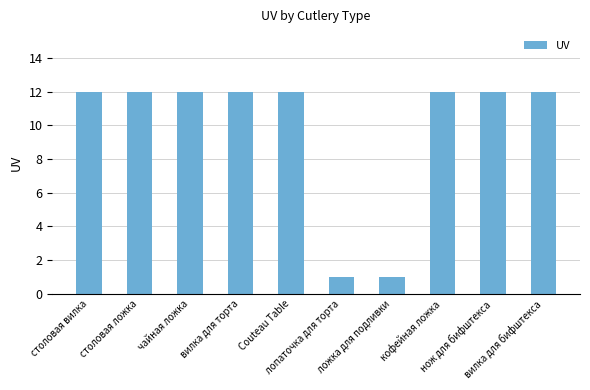

What is the sum of all values?

98